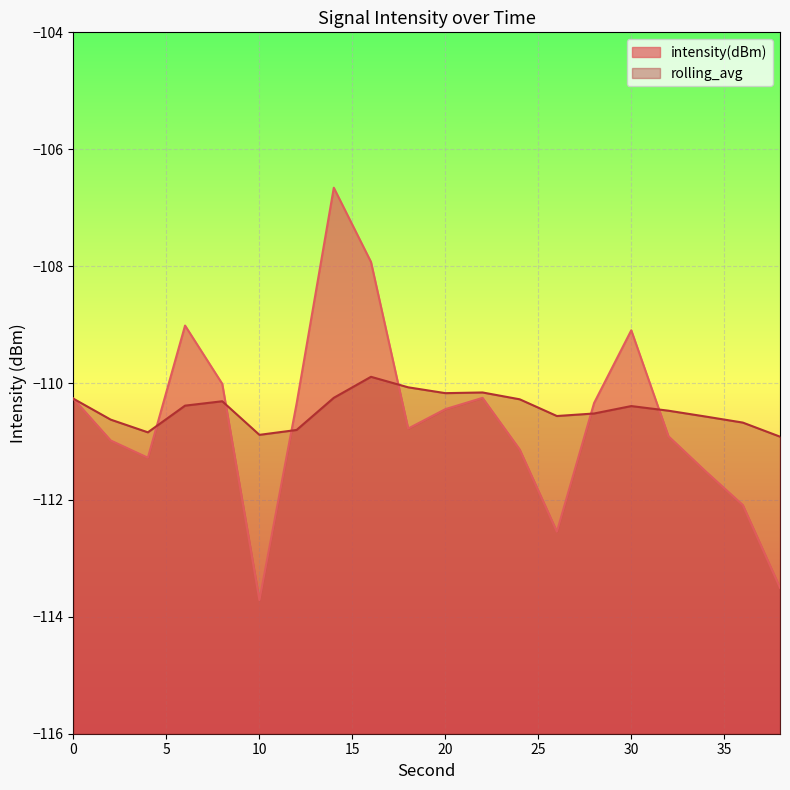

What is the value of the intensity(dBm) point at the 3rd from the left?

-111.3